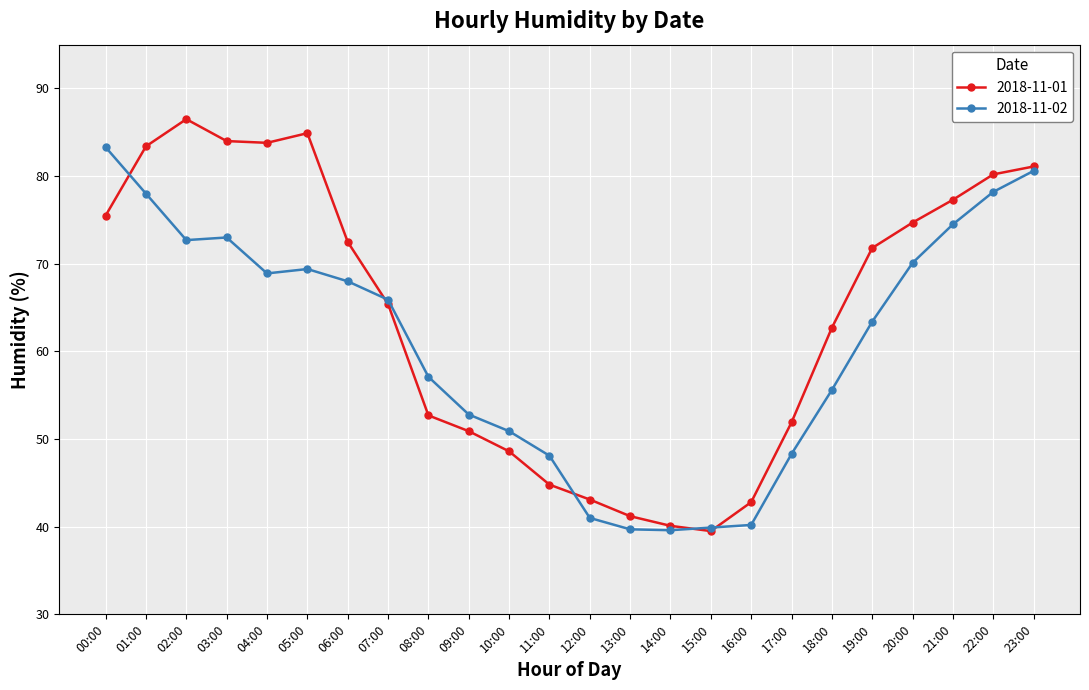

Rank the series at 13:00 from highest to lowest value.

2018-11-01, 2018-11-02